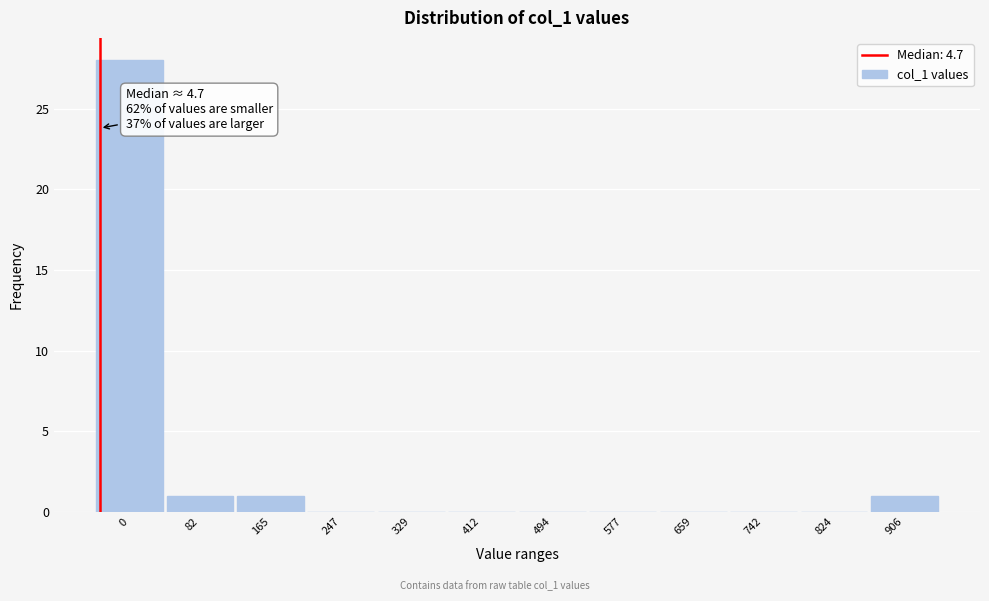

Reading left to right, list all the values displayed in this chart.

0=28	82=1	165=1	247=0	329=0	412=0	494=0	577=0	659=0	742=0	824=0	906=1